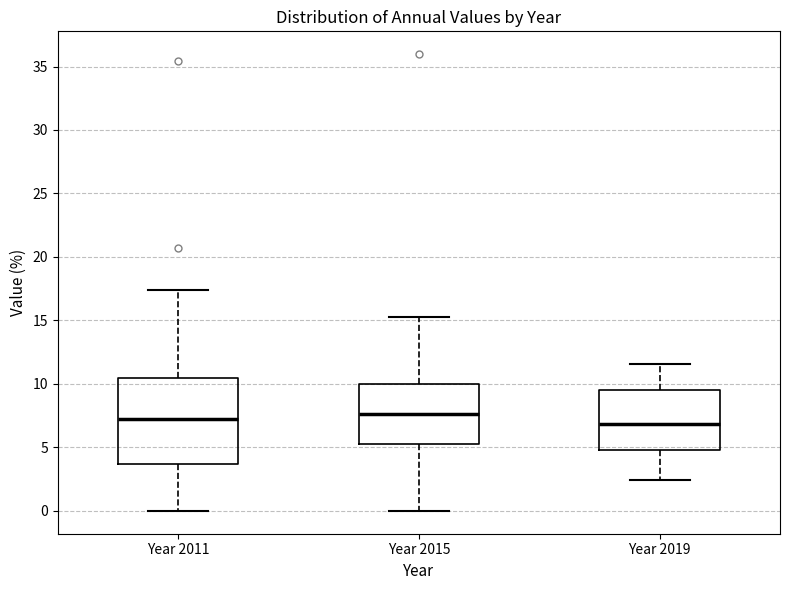

Reading left to right, read every box against the y-axis: the position of its median line, the range the box covers, and the ends of its whiskers. The values are not printed on the chart, so give them approximately, as read against the axis.

Year 2011: median 7.0, box 3.5 to 10.5, whiskers 0.0 to 17.5
Year 2015: median 7.5, box 5.0 to 10.0, whiskers 0.0 to 15.5
Year 2019: median 7.0, box 5.0 to 9.5, whiskers 2.5 to 11.5